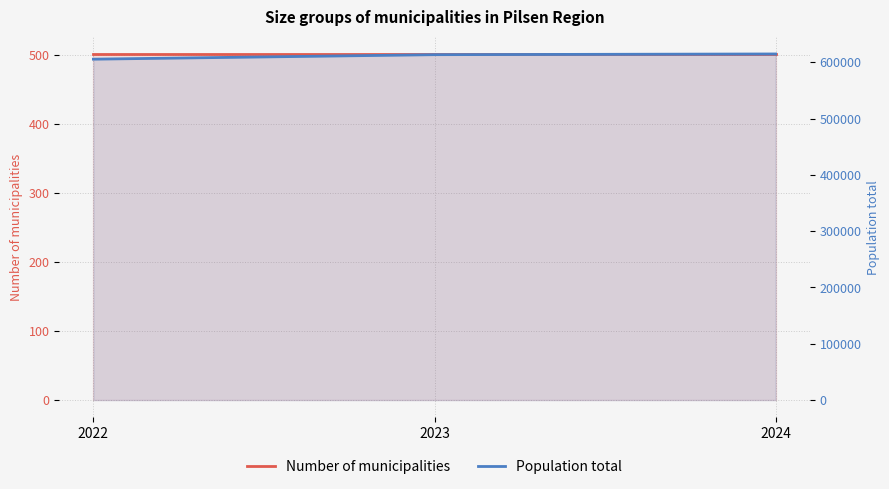

What is the approximate value of Number of municipalities at 2022?

501